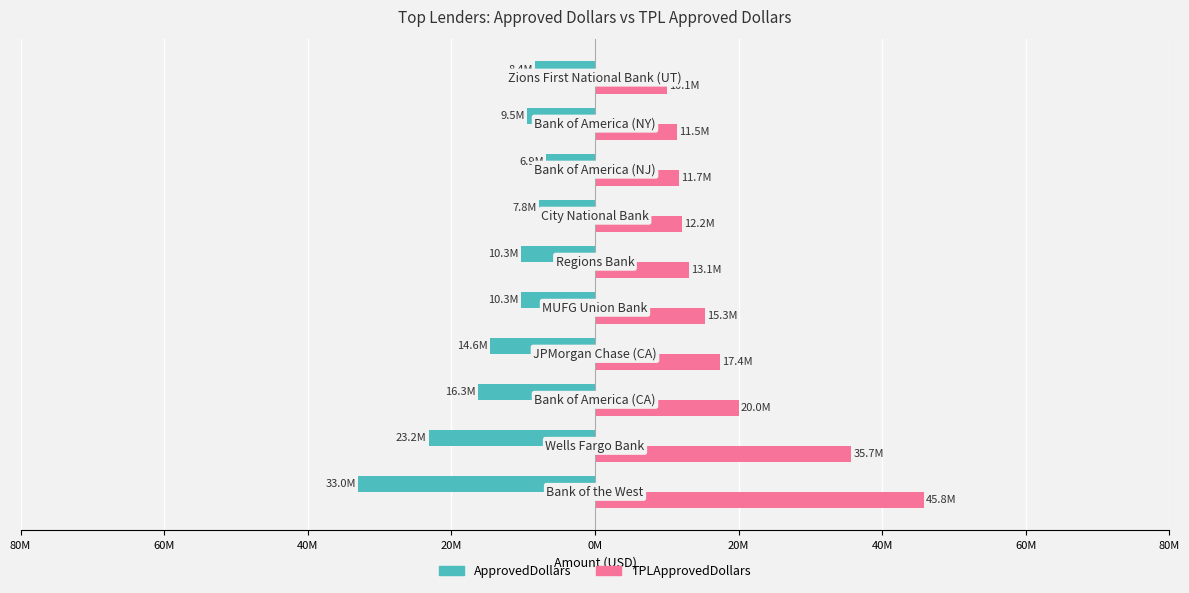

What is the difference between the maximum and minimum values in the TPLApprovedDollars series?

35754846